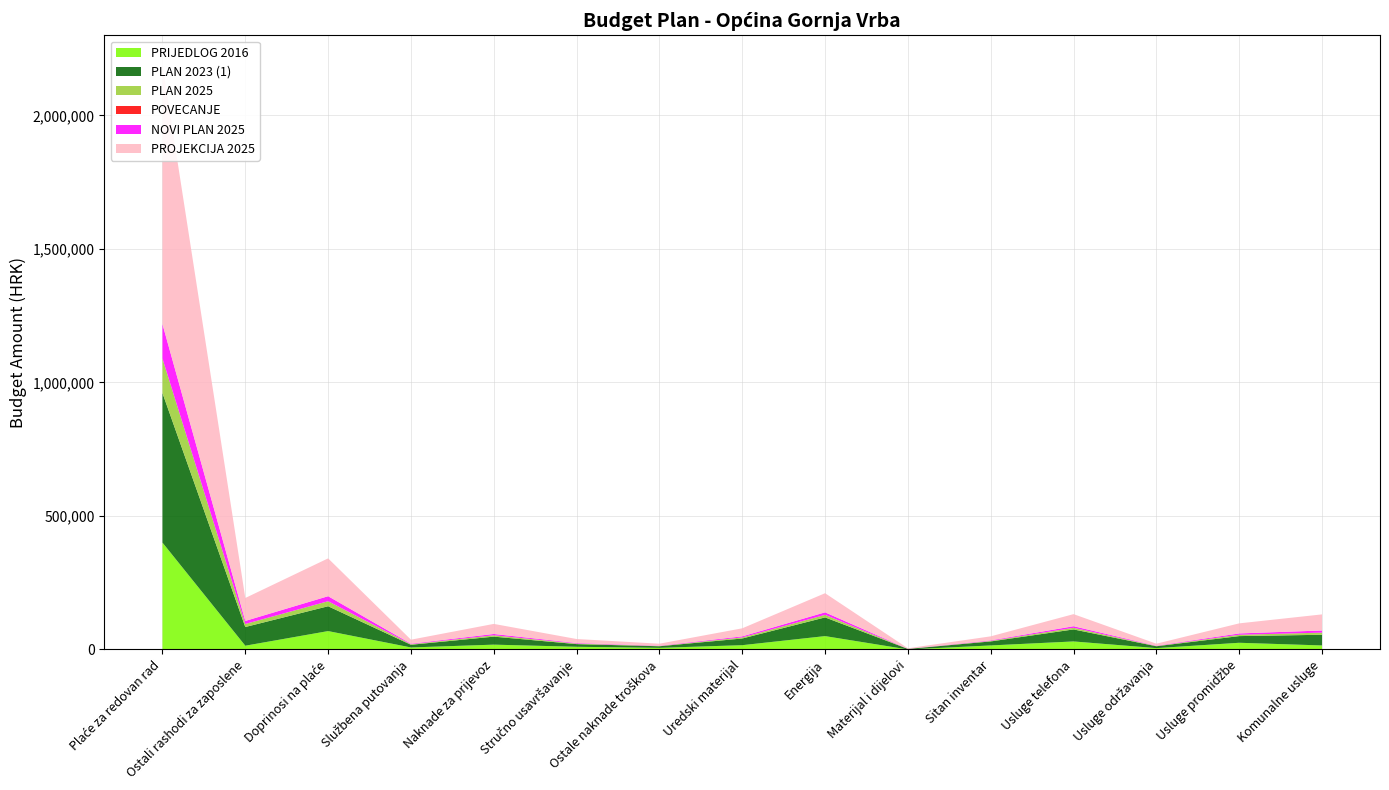

Reading right to left, what are all the values shown in this chart?

PRIJEDLOG 2016: 15000.0	25000.0	5000.0	30000.0	15022.1	0.0	50000.0	16000.0	6000.0	10000.0	18000.0	7500.0	68800.0	14000.0	400000.0
PLAN 2023 (1): 40000.0	25000.0	7000.0	45000.0	15000.0	2000.0	70000.0	25000.0	6000.0	10000.0	30000.0	10000.0	93000.0	70000.0	560000.0
PLAN 2025: 8000.0	5000.0	1000.0	6000.0	2000.0	250.0	9500.0	4000.0	1000.0	2000.0	5000.0	2000.0	18800.0	11400.0	129000.0
POVECANJE: 0.0	0.0	0.0	0.0	0.0	0.0	0.0	0.0	0.0	0.0	0.0	0.0	0.0	0.0	0.0
NOVI PLAN 2025: 8000.0	5000.0	1000.0	6000.0	2000.0	250.0	9500.0	4000.0	1000.0	2000.0	5000.0	2000.0	18800.0	11400.0	129000.0
PROJEKCIJA 2025: 60276.0	37672.5	7534.5	45207.0	15069.0	1883.6	71577.8	30138.0	7534.5	15069.0	37672.5	15069.0	141648.6	85893.3	971950.5